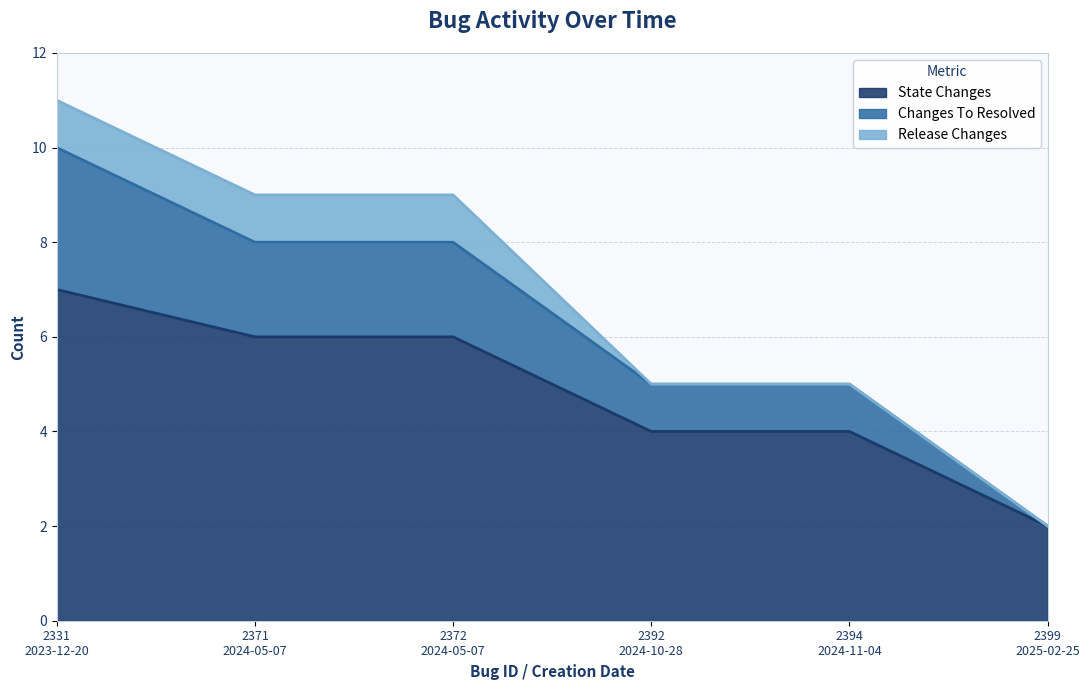

Does the chart display data point markers on the line(s)?

No